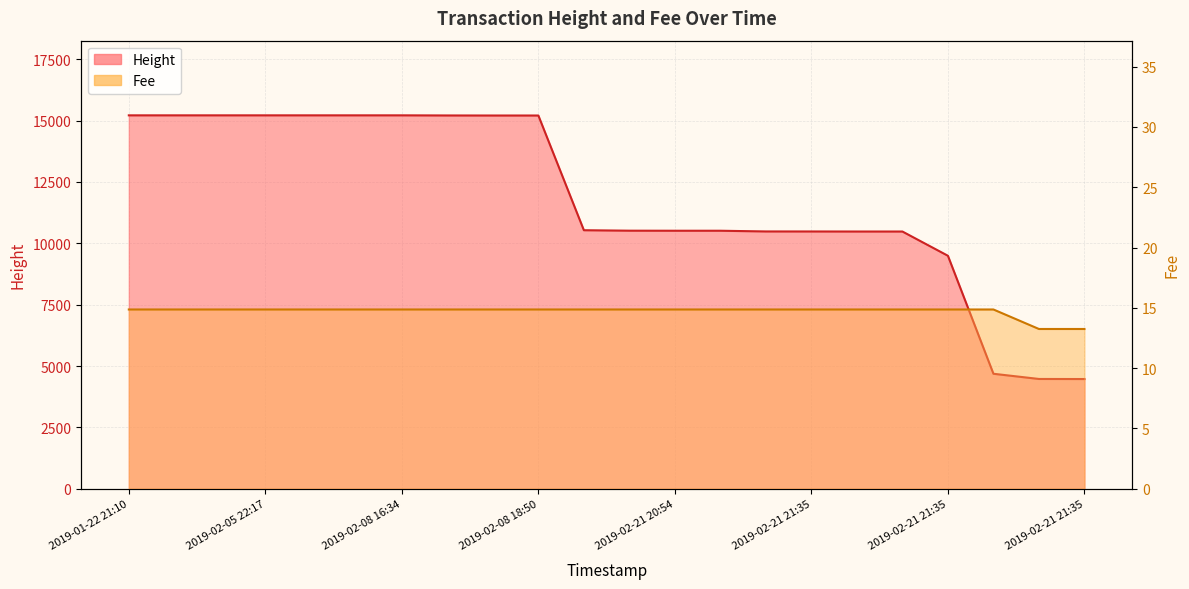

True or false: Fee and Height intersect in this chart.

False